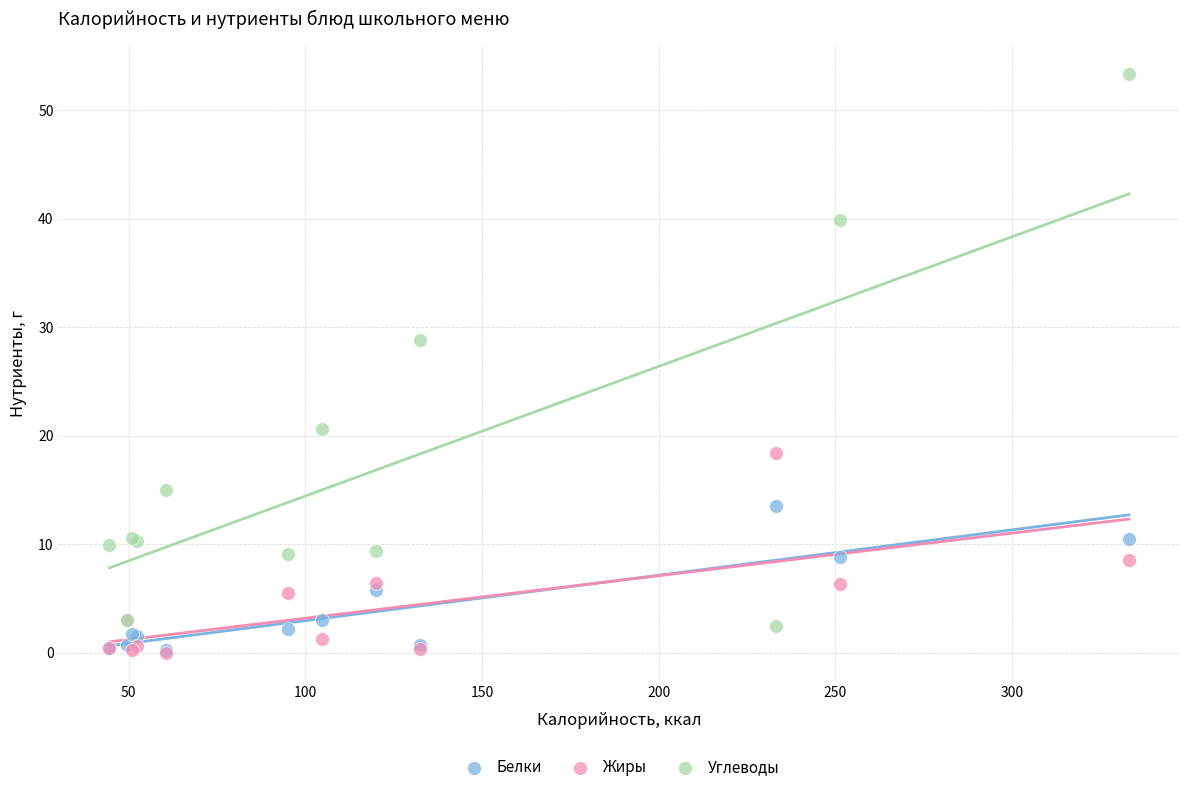

Across all series, what Y value is closest to 26?

28.8